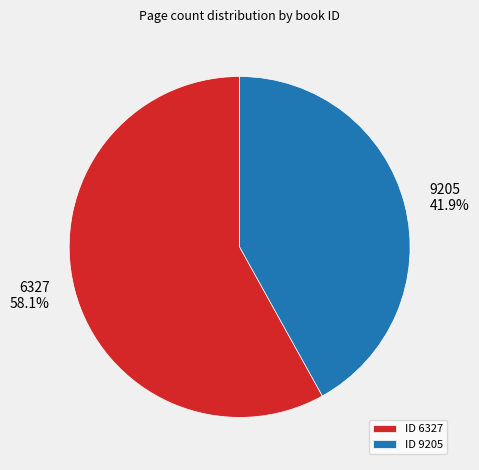

What is the smallest slice in the pie chart?

ID 9205